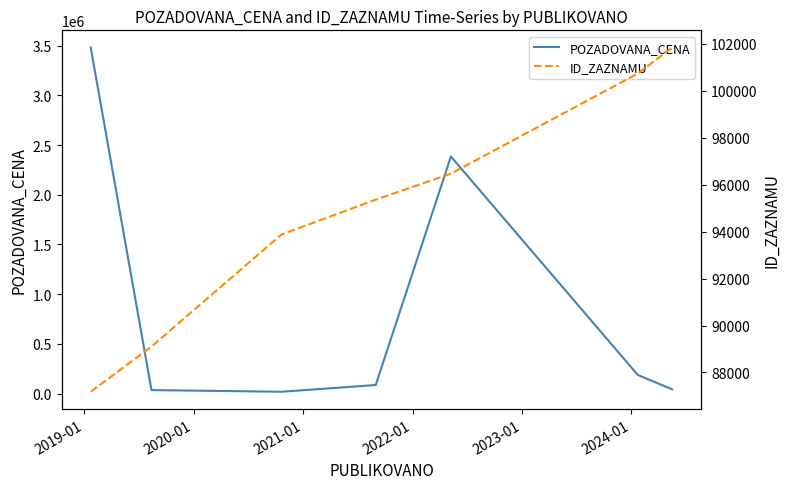

At 2024-01, list the series in order from largest to smallest.

ID_ZAZNAMU, POZADOVANA_CENA